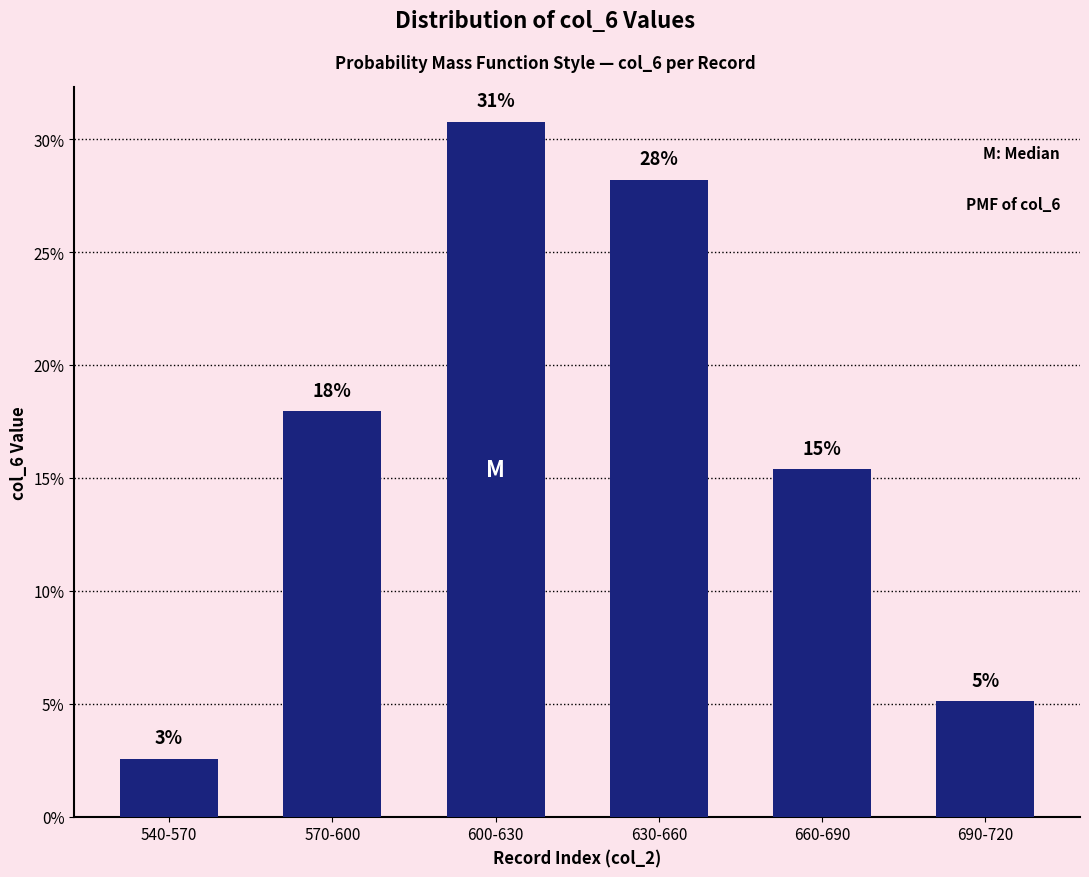

Reading right to left, what are all the values shown in this chart?

690-720=5.1	660-690=15.4	630-660=28.2	600-630=30.8	570-600=17.9	540-570=2.6